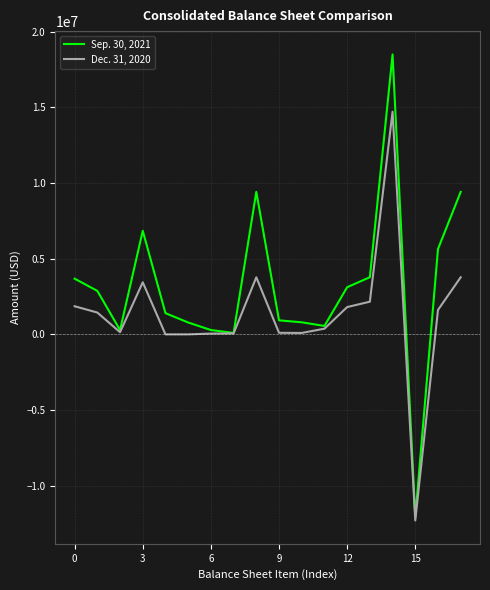

How many categories are shown in the chart?

18